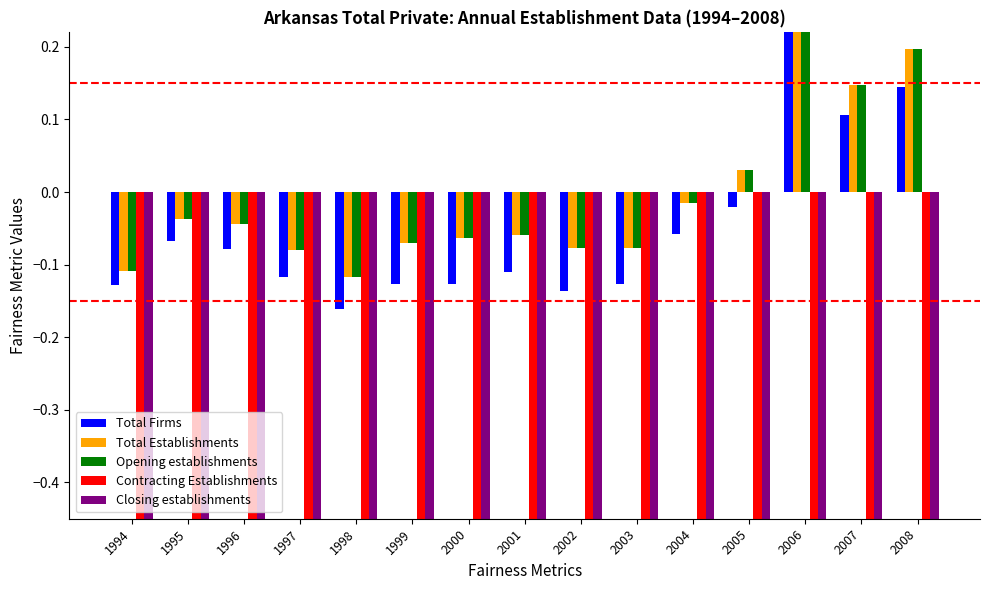

Which series has the largest total across all categories?

Total Establishments